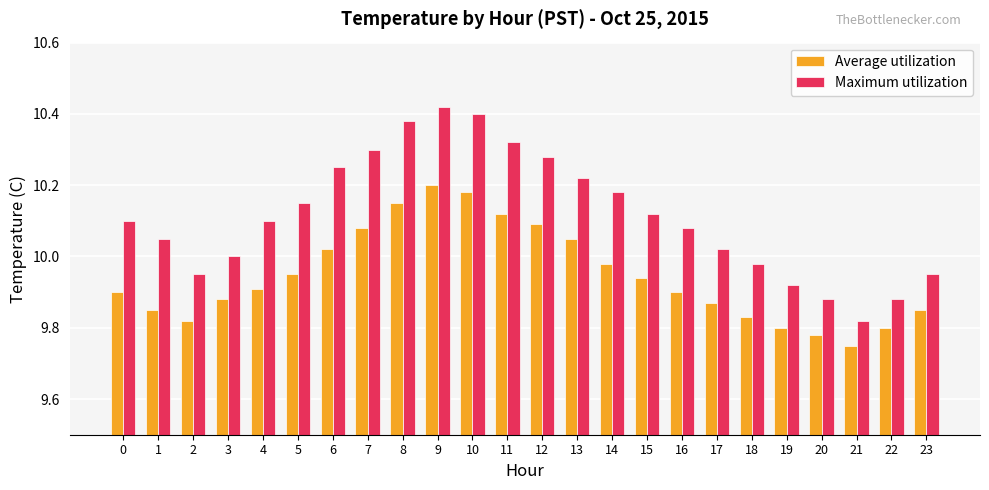

At which label is Average utilization closest to 9?

21